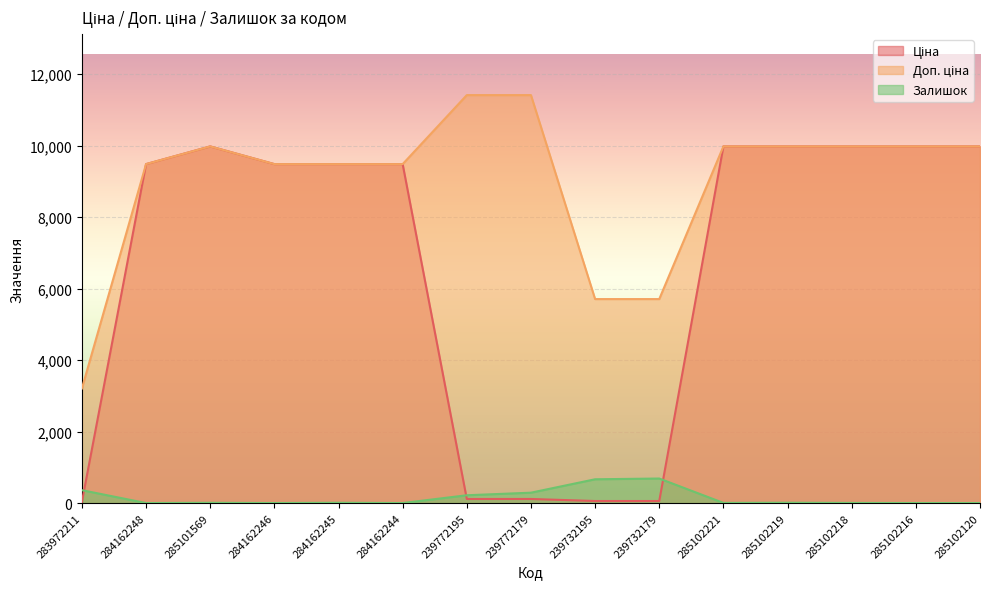

List the series in order of their overall mean, highest first.

Доп. ціна, Ціна, Залишок